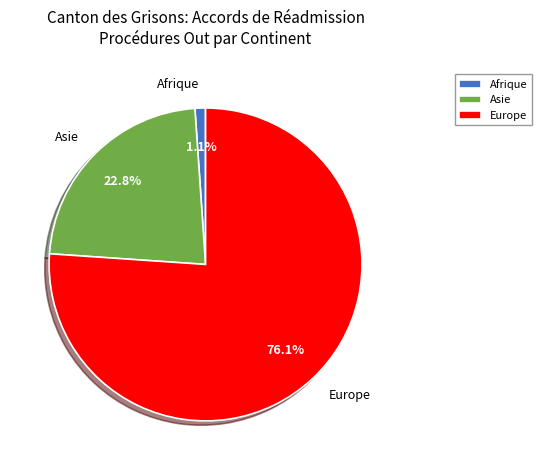

Which category has the smallest portion of the pie?

Afrique